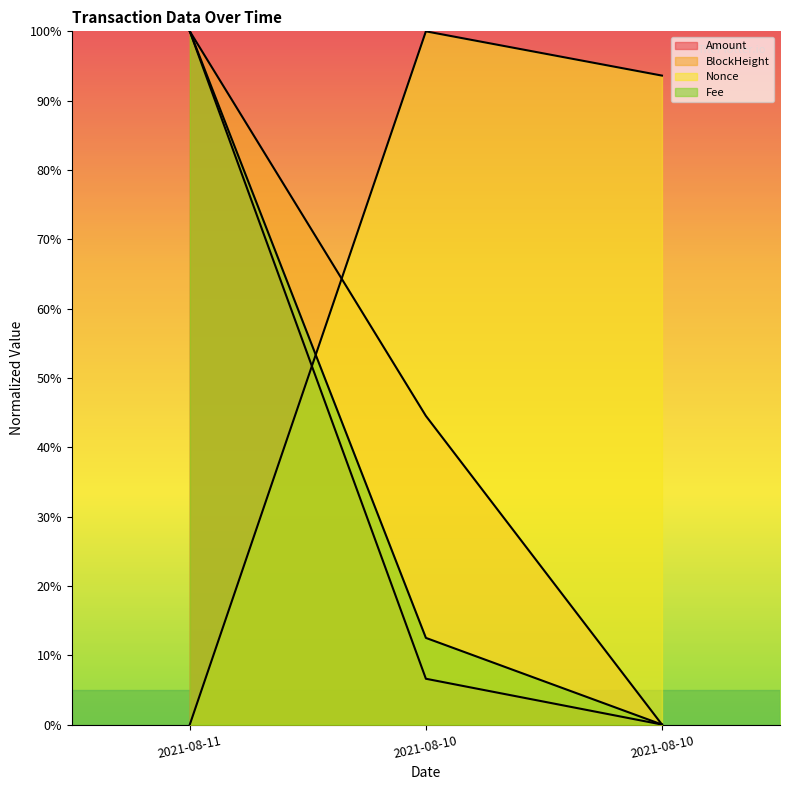

Does the chart display data point markers on the line(s)?

No